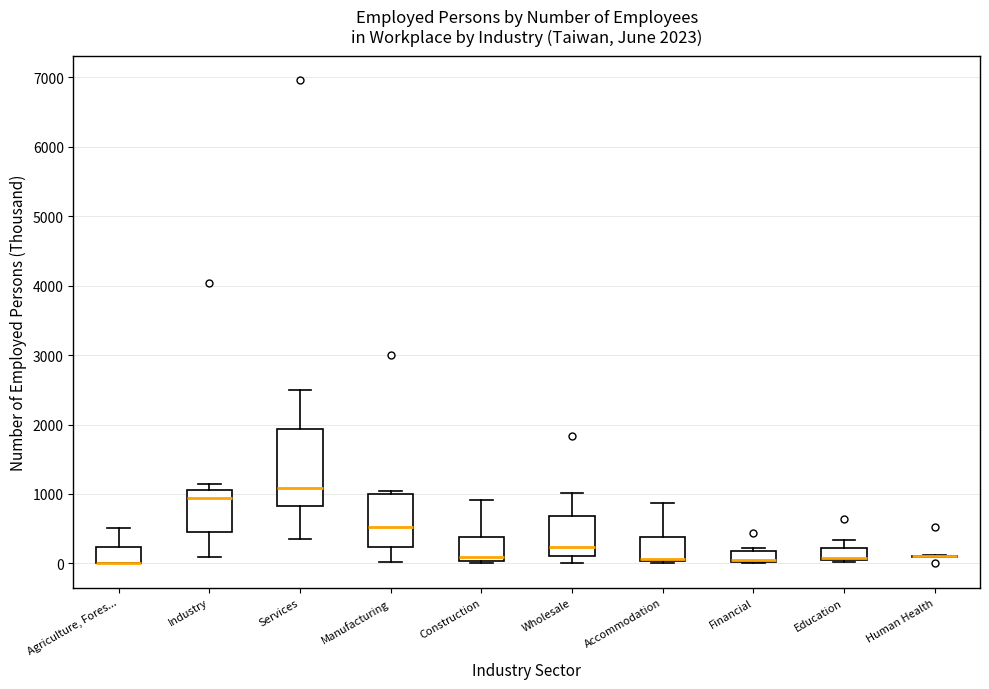

Which box is the tallest, from its lower edge to its upper edge?

Services